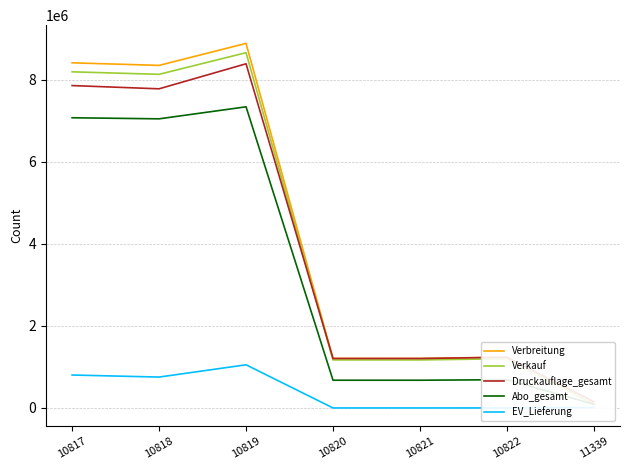

What is the sum of the Druckauflage_gesamt values at 10818 and 10822?

9015944